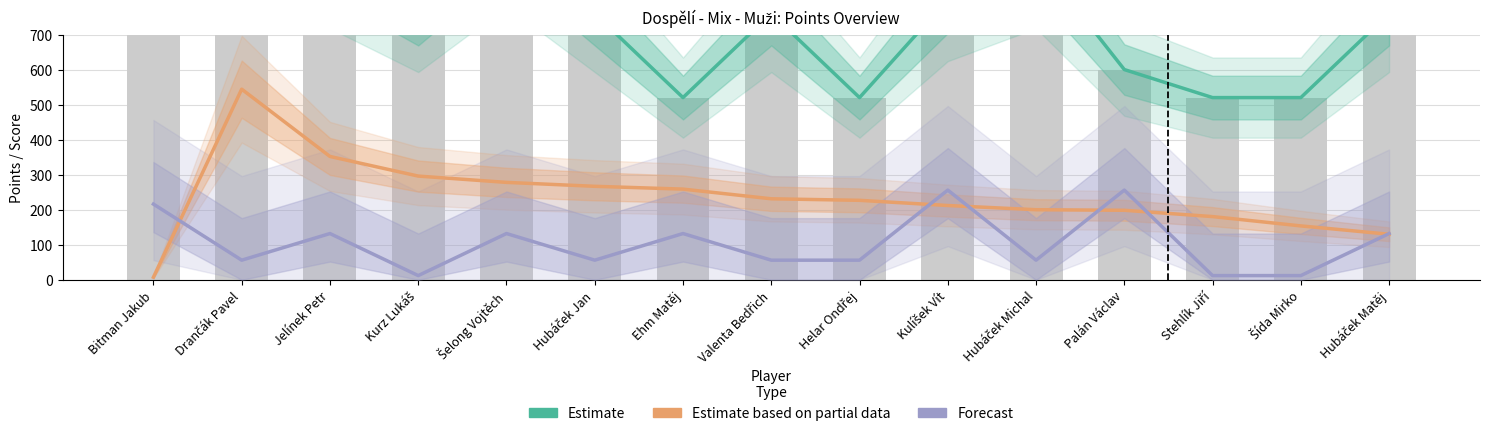

Reading left to right, extract all data points from this chart.

Estimate: 1200.0	1000.0	920.0	760.0	1000.0	760.0	520.0	760.0	520.0	800.0	920.0	600.0	520.0	520.0	760.0
Estimate based on partial data: 7.3	544.0	352.0	296.0	278.0	266.8	258.8	231.2	226.8	212.0	200.0	198.4	180.4	153.8	130.0
Forecast: 216.0	56.0	132.0	12.0	132.0	56.0	132.0	56.0	56.0	256.0	56.0	256.0	12.0	12.0	132.0